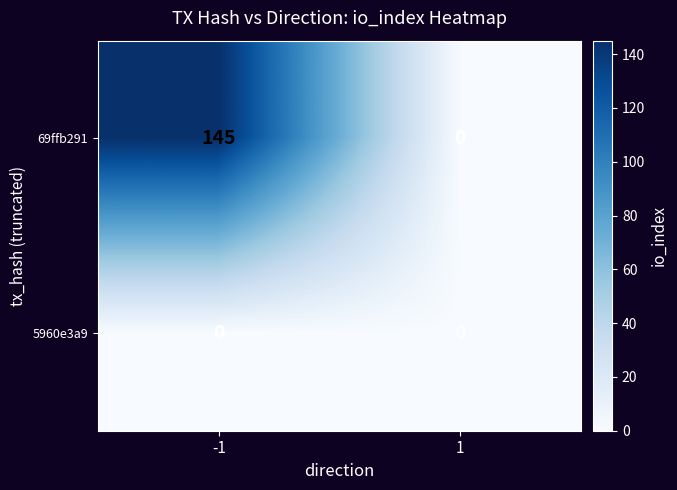

List the series in order of their peak value, highest first.

69ffb291, 5960e3a9